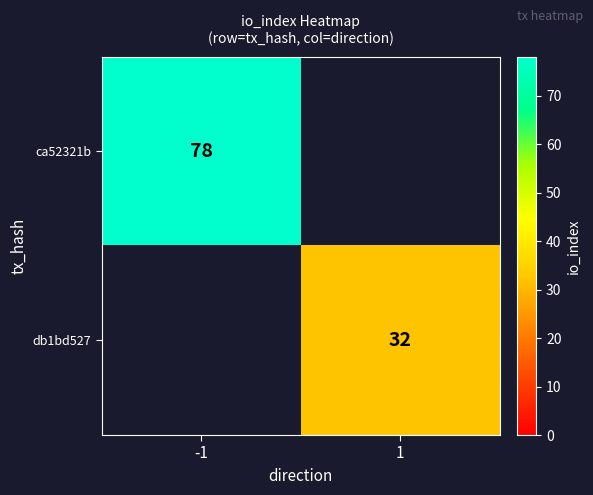

The value of ca52321b at -1 is 131. True or false?

False